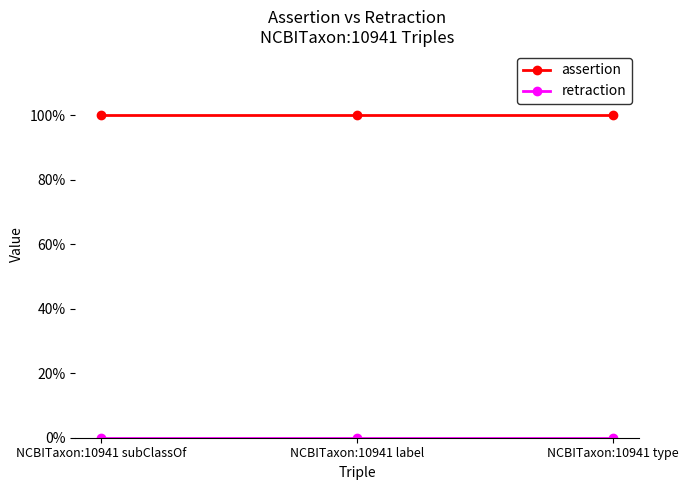

List the labels in order of assertion value, smallest first.

NCBITaxon:10941 subClassOf, NCBITaxon:10941 label, NCBITaxon:10941 type